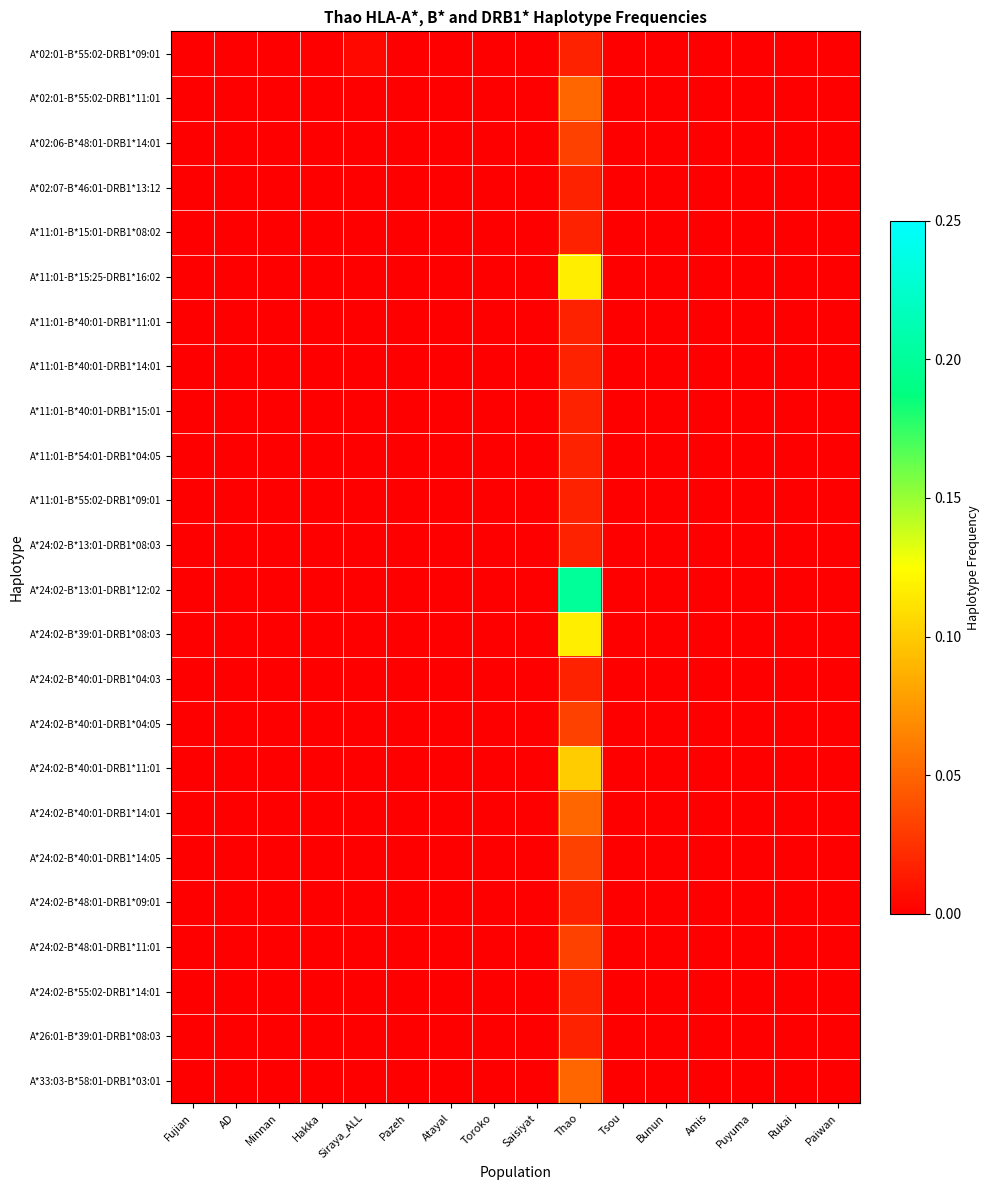

Reading left to right, list all the values displayed in this chart.

A*02:01-B*55:02-DRB1*09:01: Fujian=0.0	AD=0.0	Minnan=0.0	Hakka=0.0	Siraya_ALL=0.0	Pazeh=0.0	Atayal=0.0	Toroko=0.0	Saisiyat=0.0	Thao=0.0	Tsou=0.0	Bunun=0.0	Amis=0.0	Puyuma=0.0	Rukai=0.0	Paiwan=0.0
A*02:01-B*55:02-DRB1*11:01: Fujian=0.0	AD=0.0	Minnan=0.0	Hakka=0.0	Siraya_ALL=0.0	Pazeh=0.0	Atayal=0.0	Toroko=0.0	Saisiyat=0.0	Thao=0.1	Tsou=0.0	Bunun=0.0	Amis=0.0	Puyuma=0.0	Rukai=0.0	Paiwan=0.0
A*02:06-B*48:01-DRB1*14:01: Fujian=0.0	AD=0.0	Minnan=0.0	Hakka=0.0	Siraya_ALL=0.0	Pazeh=0.0	Atayal=0.0	Toroko=0.0	Saisiyat=0.0	Thao=0.0	Tsou=0.0	Bunun=0.0	Amis=0.0	Puyuma=0.0	Rukai=0.0	Paiwan=0.0
A*02:07-B*46:01-DRB1*13:12: Fujian=0.0	AD=0.0	Minnan=0.0	Hakka=0.0	Siraya_ALL=0.0	Pazeh=0.0	Atayal=0.0	Toroko=0.0	Saisiyat=0.0	Thao=0.0	Tsou=0.0	Bunun=0.0	Amis=0.0	Puyuma=0.0	Rukai=0.0	Paiwan=0.0
A*11:01-B*15:01-DRB1*08:02: Fujian=0.0	AD=0.0	Minnan=0.0	Hakka=0.0	Siraya_ALL=0.0	Pazeh=0.0	Atayal=0.0	Toroko=0.0	Saisiyat=0.0	Thao=0.0	Tsou=0.0	Bunun=0.0	Amis=0.0	Puyuma=0.0	Rukai=0.0	Paiwan=0.0
A*11:01-B*15:25-DRB1*16:02: Fujian=0.0	AD=0.0	Minnan=0.0	Hakka=0.0	Siraya_ALL=0.0	Pazeh=0.0	Atayal=0.0	Toroko=0.0	Saisiyat=0.0	Thao=0.1	Tsou=0.0	Bunun=0.0	Amis=0.0	Puyuma=0.0	Rukai=0.0	Paiwan=0.0
A*11:01-B*40:01-DRB1*11:01: Fujian=0.0	AD=0.0	Minnan=0.0	Hakka=0.0	Siraya_ALL=0.0	Pazeh=0.0	Atayal=0.0	Toroko=0.0	Saisiyat=0.0	Thao=0.0	Tsou=0.0	Bunun=0.0	Amis=0.0	Puyuma=0.0	Rukai=0.0	Paiwan=0.0
A*11:01-B*40:01-DRB1*14:01: Fujian=0.0	AD=0.0	Minnan=0.0	Hakka=0.0	Siraya_ALL=0.0	Pazeh=0.0	Atayal=0.0	Toroko=0.0	Saisiyat=0.0	Thao=0.0	Tsou=0.0	Bunun=0.0	Amis=0.0	Puyuma=0.0	Rukai=0.0	Paiwan=0.0
A*11:01-B*40:01-DRB1*15:01: Fujian=0.0	AD=0.0	Minnan=0.0	Hakka=0.0	Siraya_ALL=0.0	Pazeh=0.0	Atayal=0.0	Toroko=0.0	Saisiyat=0.0	Thao=0.0	Tsou=0.0	Bunun=0.0	Amis=0.0	Puyuma=0.0	Rukai=0.0	Paiwan=0.0
A*11:01-B*54:01-DRB1*04:05: Fujian=0.0	AD=0.0	Minnan=0.0	Hakka=0.0	Siraya_ALL=0.0	Pazeh=0.0	Atayal=0.0	Toroko=0.0	Saisiyat=0.0	Thao=0.0	Tsou=0.0	Bunun=0.0	Amis=0.0	Puyuma=0.0	Rukai=0.0	Paiwan=0.0
A*11:01-B*55:02-DRB1*09:01: Fujian=0.0	AD=0.0	Minnan=0.0	Hakka=0.0	Siraya_ALL=0.0	Pazeh=0.0	Atayal=0.0	Toroko=0.0	Saisiyat=0.0	Thao=0.0	Tsou=0.0	Bunun=0.0	Amis=0.0	Puyuma=0.0	Rukai=0.0	Paiwan=0.0
A*24:02-B*13:01-DRB1*08:03: Fujian=0.0	AD=0.0	Minnan=0.0	Hakka=0.0	Siraya_ALL=0.0	Pazeh=0.0	Atayal=0.0	Toroko=0.0	Saisiyat=0.0	Thao=0.0	Tsou=0.0	Bunun=0.0	Amis=0.0	Puyuma=0.0	Rukai=0.0	Paiwan=0.0
A*24:02-B*13:01-DRB1*12:02: Fujian=0.0	AD=0.0	Minnan=0.0	Hakka=0.0	Siraya_ALL=0.0	Pazeh=0.0	Atayal=0.0	Toroko=0.0	Saisiyat=0.0	Thao=0.2	Tsou=0.0	Bunun=0.0	Amis=0.0	Puyuma=0.0	Rukai=0.0	Paiwan=0.0
A*24:02-B*39:01-DRB1*08:03: Fujian=0.0	AD=0.0	Minnan=0.0	Hakka=0.0	Siraya_ALL=0.0	Pazeh=0.0	Atayal=0.0	Toroko=0.0	Saisiyat=0.0	Thao=0.1	Tsou=0.0	Bunun=0.0	Amis=0.0	Puyuma=0.0	Rukai=0.0	Paiwan=0.0
A*24:02-B*40:01-DRB1*04:03: Fujian=0.0	AD=0.0	Minnan=0.0	Hakka=0.0	Siraya_ALL=0.0	Pazeh=0.0	Atayal=0.0	Toroko=0.0	Saisiyat=0.0	Thao=0.0	Tsou=0.0	Bunun=0.0	Amis=0.0	Puyuma=0.0	Rukai=0.0	Paiwan=0.0
A*24:02-B*40:01-DRB1*04:05: Fujian=0.0	AD=0.0	Minnan=0.0	Hakka=0.0	Siraya_ALL=0.0	Pazeh=0.0	Atayal=0.0	Toroko=0.0	Saisiyat=0.0	Thao=0.0	Tsou=0.0	Bunun=0.0	Amis=0.0	Puyuma=0.0	Rukai=0.0	Paiwan=0.0
A*24:02-B*40:01-DRB1*11:01: Fujian=0.0	AD=0.0	Minnan=0.0	Hakka=0.0	Siraya_ALL=0.0	Pazeh=0.0	Atayal=0.0	Toroko=0.0	Saisiyat=0.0	Thao=0.1	Tsou=0.0	Bunun=0.0	Amis=0.0	Puyuma=0.0	Rukai=0.0	Paiwan=0.0
A*24:02-B*40:01-DRB1*14:01: Fujian=0.0	AD=0.0	Minnan=0.0	Hakka=0.0	Siraya_ALL=0.0	Pazeh=0.0	Atayal=0.0	Toroko=0.0	Saisiyat=0.0	Thao=0.1	Tsou=0.0	Bunun=0.0	Amis=0.0	Puyuma=0.0	Rukai=0.0	Paiwan=0.0
A*24:02-B*40:01-DRB1*14:05: Fujian=0.0	AD=0.0	Minnan=0.0	Hakka=0.0	Siraya_ALL=0.0	Pazeh=0.0	Atayal=0.0	Toroko=0.0	Saisiyat=0.0	Thao=0.0	Tsou=0.0	Bunun=0.0	Amis=0.0	Puyuma=0.0	Rukai=0.0	Paiwan=0.0
A*24:02-B*48:01-DRB1*09:01: Fujian=0.0	AD=0.0	Minnan=0.0	Hakka=0.0	Siraya_ALL=0.0	Pazeh=0.0	Atayal=0.0	Toroko=0.0	Saisiyat=0.0	Thao=0.0	Tsou=0.0	Bunun=0.0	Amis=0.0	Puyuma=0.0	Rukai=0.0	Paiwan=0.0
A*24:02-B*48:01-DRB1*11:01: Fujian=0.0	AD=0.0	Minnan=0.0	Hakka=0.0	Siraya_ALL=0.0	Pazeh=0.0	Atayal=0.0	Toroko=0.0	Saisiyat=0.0	Thao=0.0	Tsou=0.0	Bunun=0.0	Amis=0.0	Puyuma=0.0	Rukai=0.0	Paiwan=0.0
A*24:02-B*55:02-DRB1*14:01: Fujian=0.0	AD=0.0	Minnan=0.0	Hakka=0.0	Siraya_ALL=0.0	Pazeh=0.0	Atayal=0.0	Toroko=0.0	Saisiyat=0.0	Thao=0.0	Tsou=0.0	Bunun=0.0	Amis=0.0	Puyuma=0.0	Rukai=0.0	Paiwan=0.0
A*26:01-B*39:01-DRB1*08:03: Fujian=0.0	AD=0.0	Minnan=0.0	Hakka=0.0	Siraya_ALL=0.0	Pazeh=0.0	Atayal=0.0	Toroko=0.0	Saisiyat=0.0	Thao=0.0	Tsou=0.0	Bunun=0.0	Amis=0.0	Puyuma=0.0	Rukai=0.0	Paiwan=0.0
A*33:03-B*58:01-DRB1*03:01: Fujian=0.0	AD=0.0	Minnan=0.0	Hakka=0.0	Siraya_ALL=0.0	Pazeh=0.0	Atayal=0.0	Toroko=0.0	Saisiyat=0.0	Thao=0.1	Tsou=0.0	Bunun=0.0	Amis=0.0	Puyuma=0.0	Rukai=0.0	Paiwan=0.0